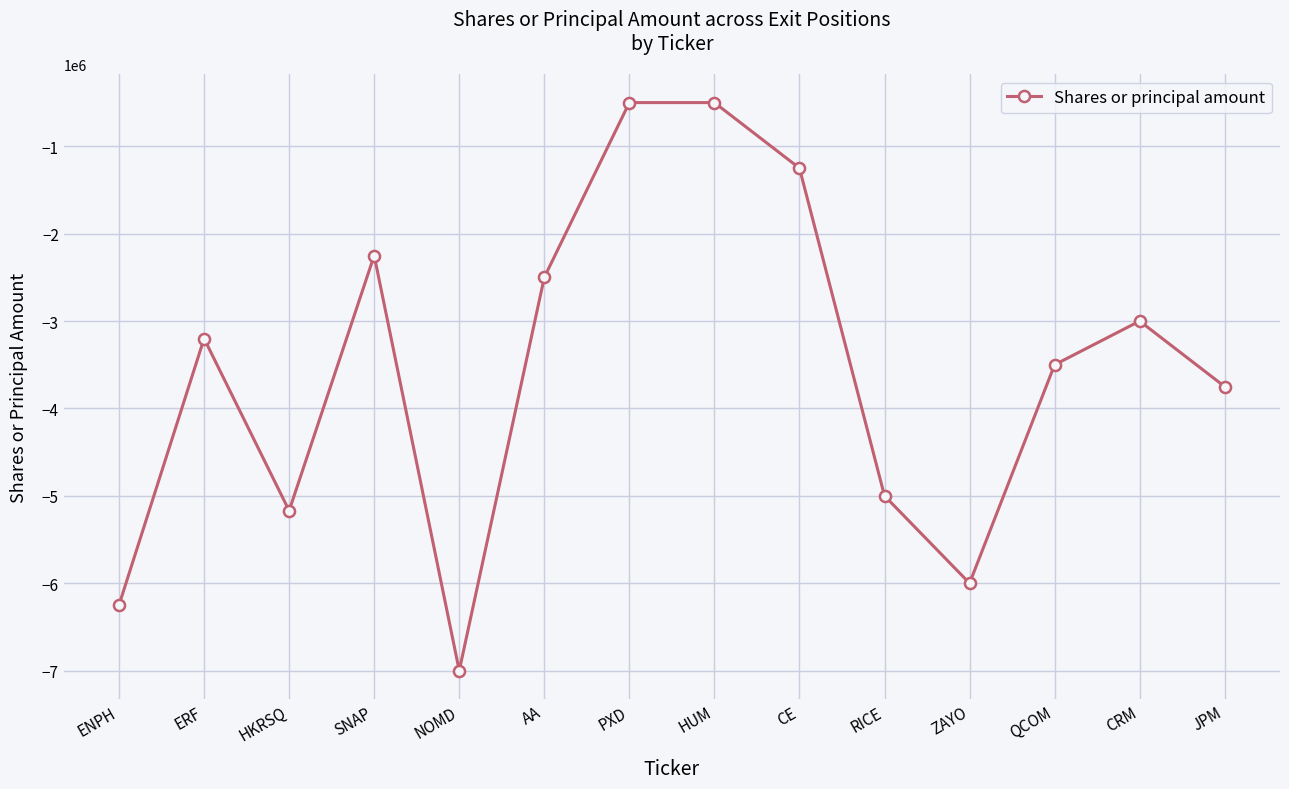

True or false: there are more than 1 points higher than both neighbors.

True